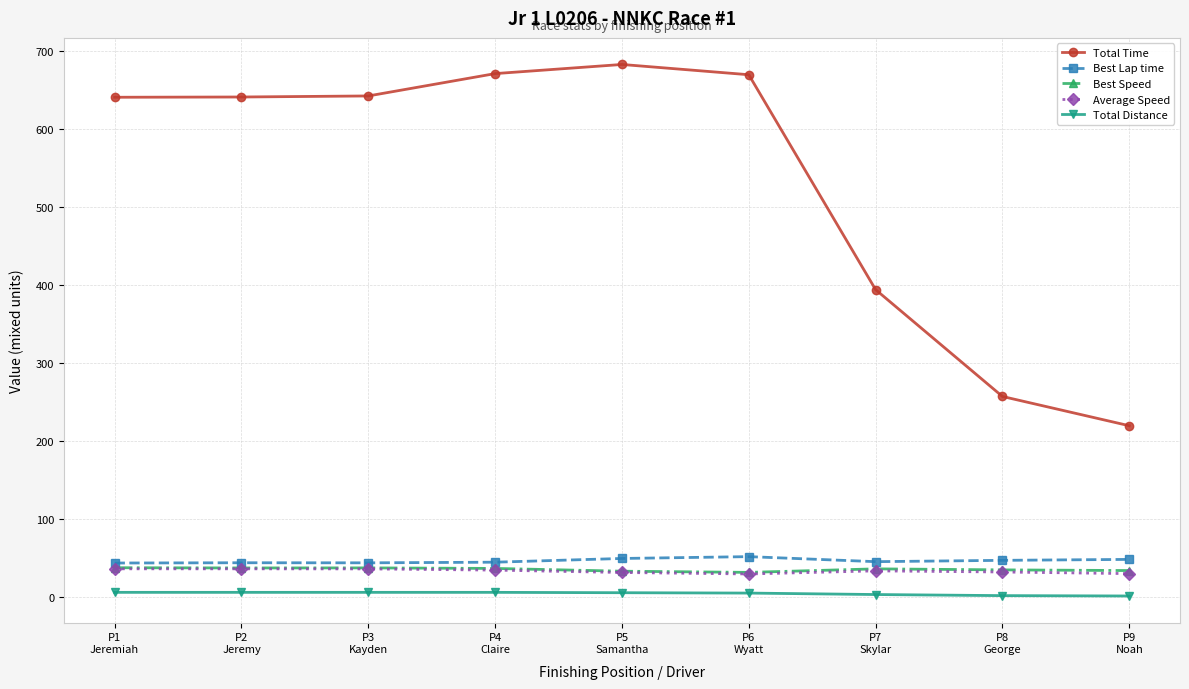

At how many categories does at least one series exceed 502?

6